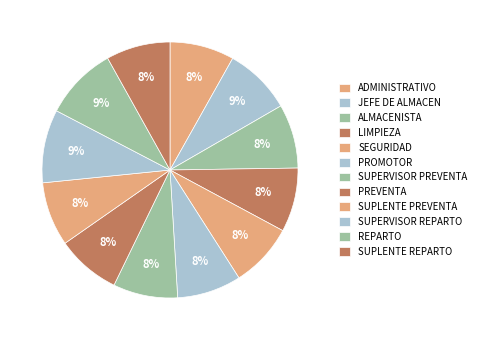

Which category has the biggest portion of the pie?

SUPERVISOR REPARTO